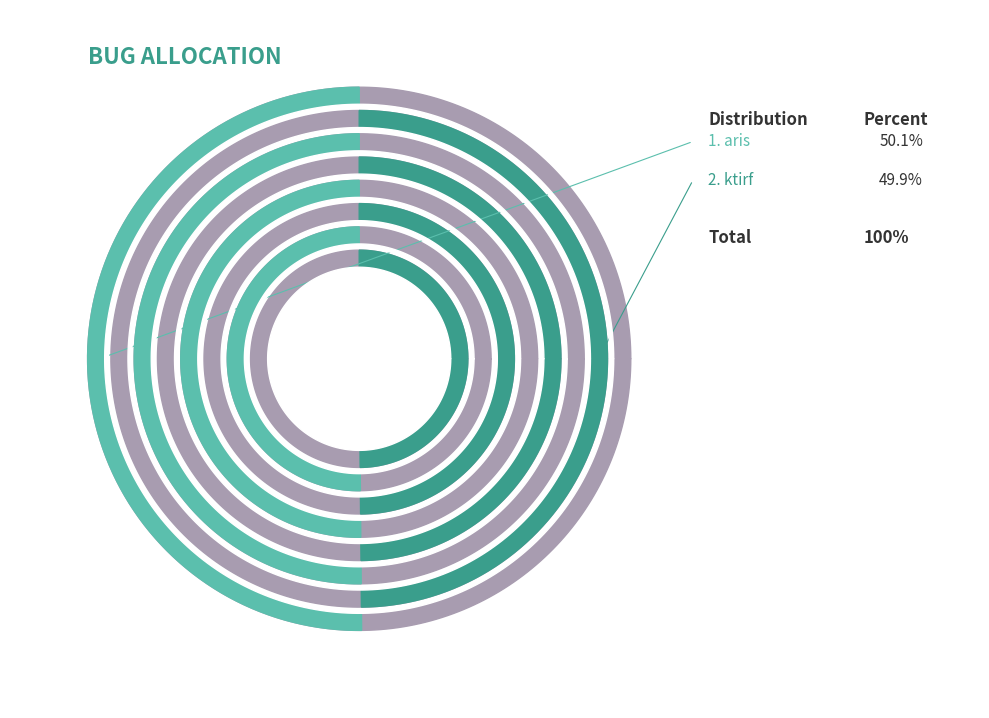

Approximately how many times larger is the value at aris compared to ktirf?

1.0